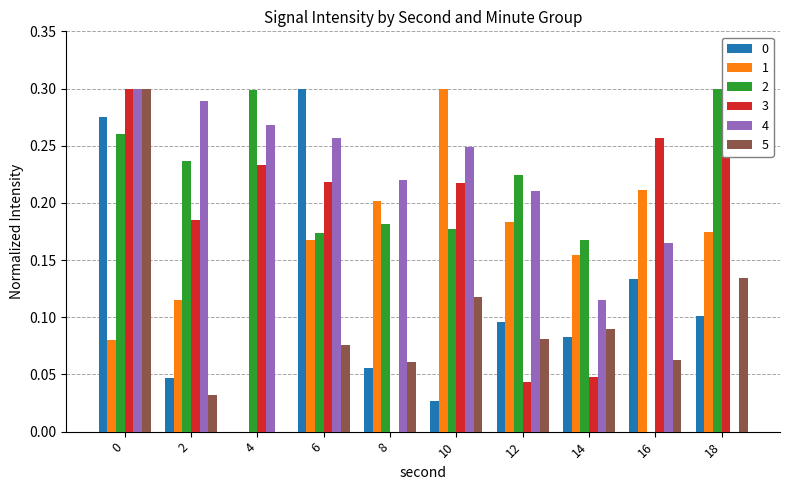

How many data points in 0 are above 0?

9